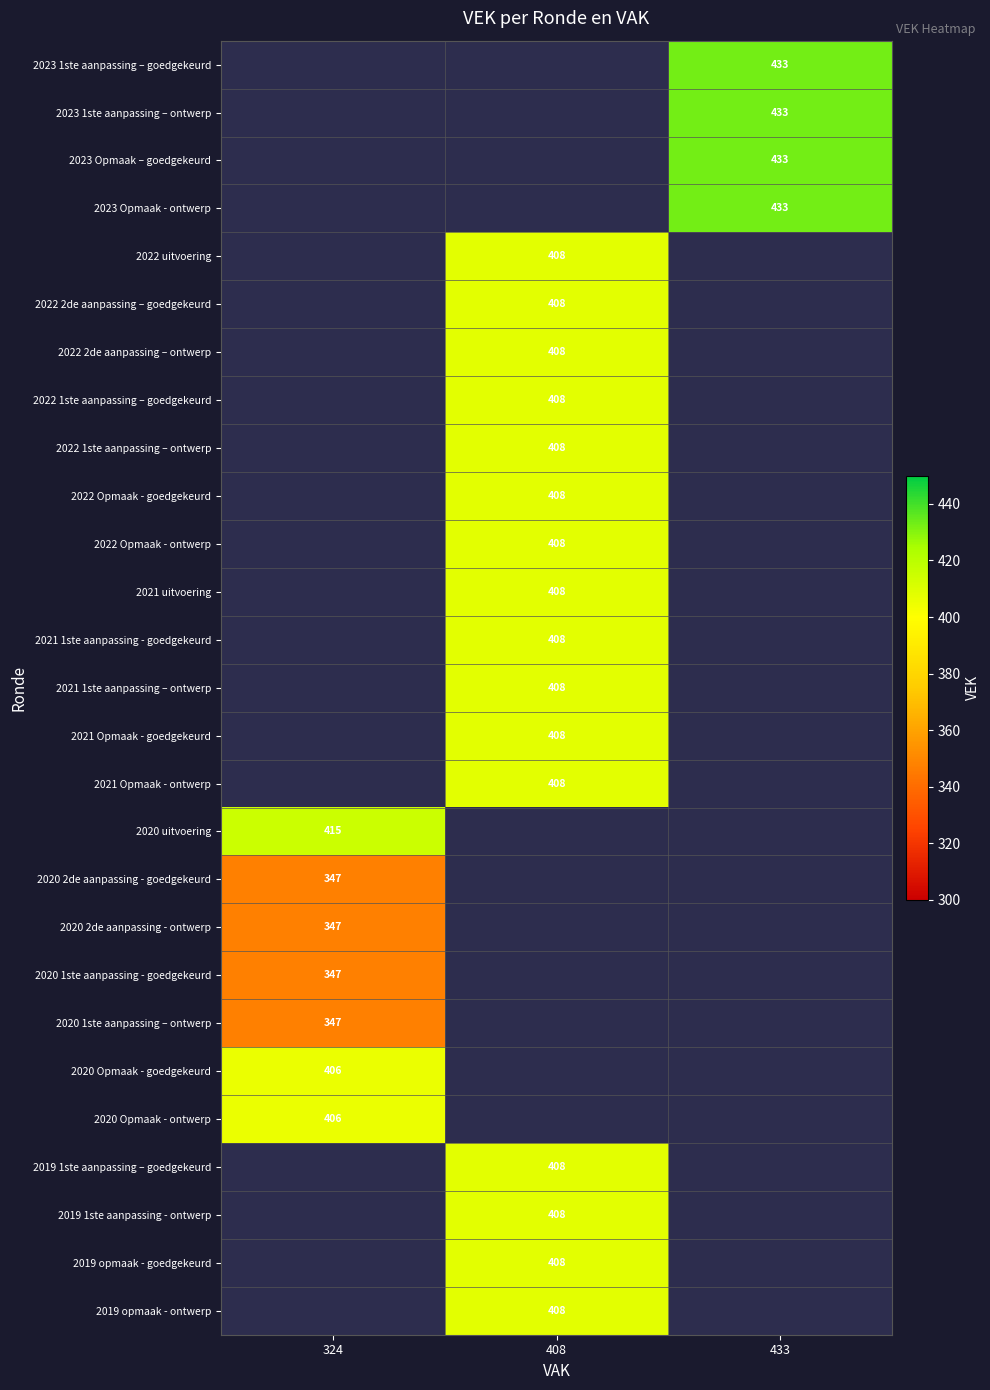

Is it true that 2022 Opmaak - ontwerp equals 408 at 408?

True